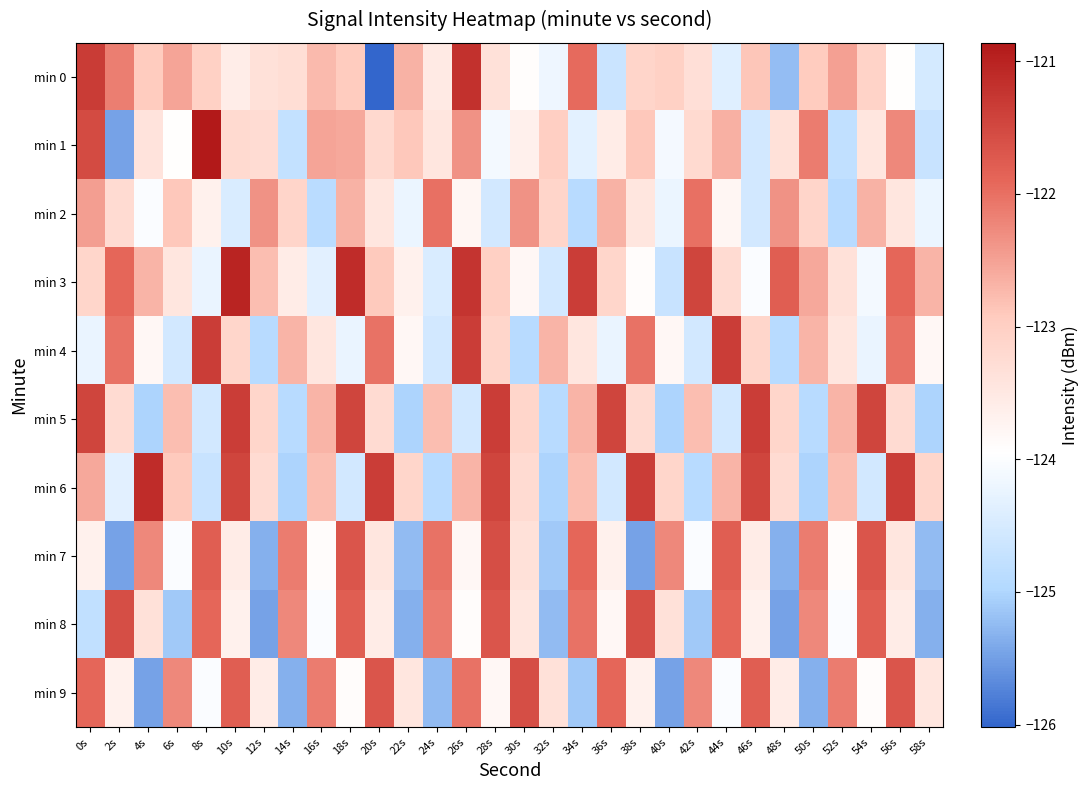

Which has a higher value, 16s or 56s?

16s